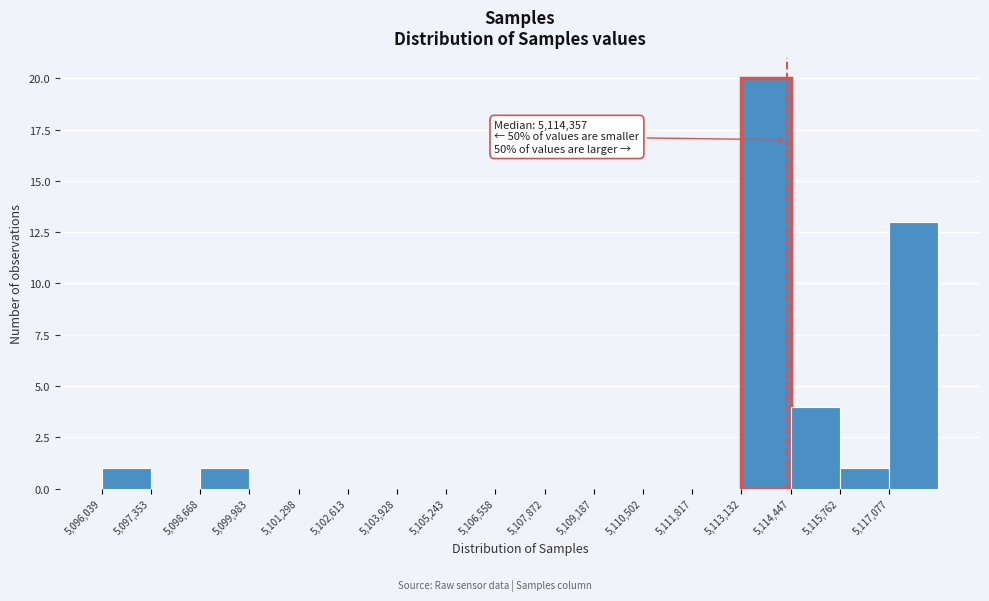

Which range on the x-axis has the tallest bar?

5113200 to 5114400